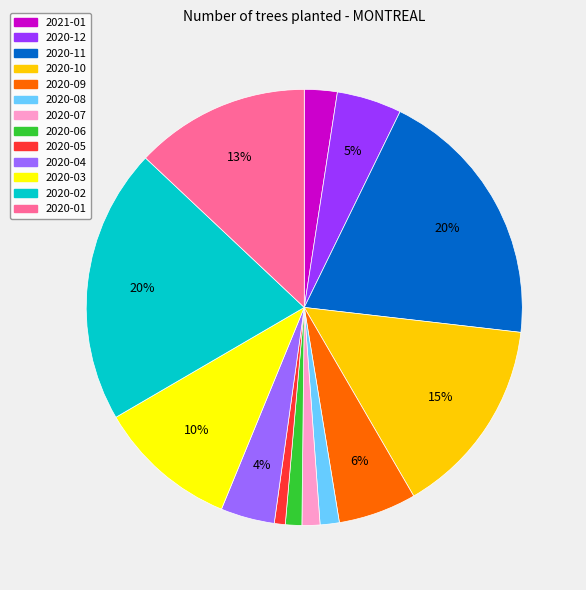

What is the ratio of the value at 2020-11 to the value at 2020-01?

1.5